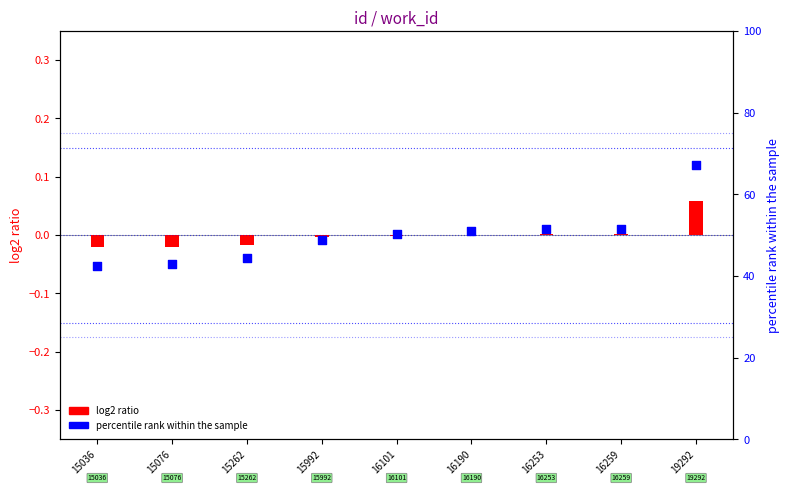

Which series contains the lowest Y value?

log2 ratio (id)